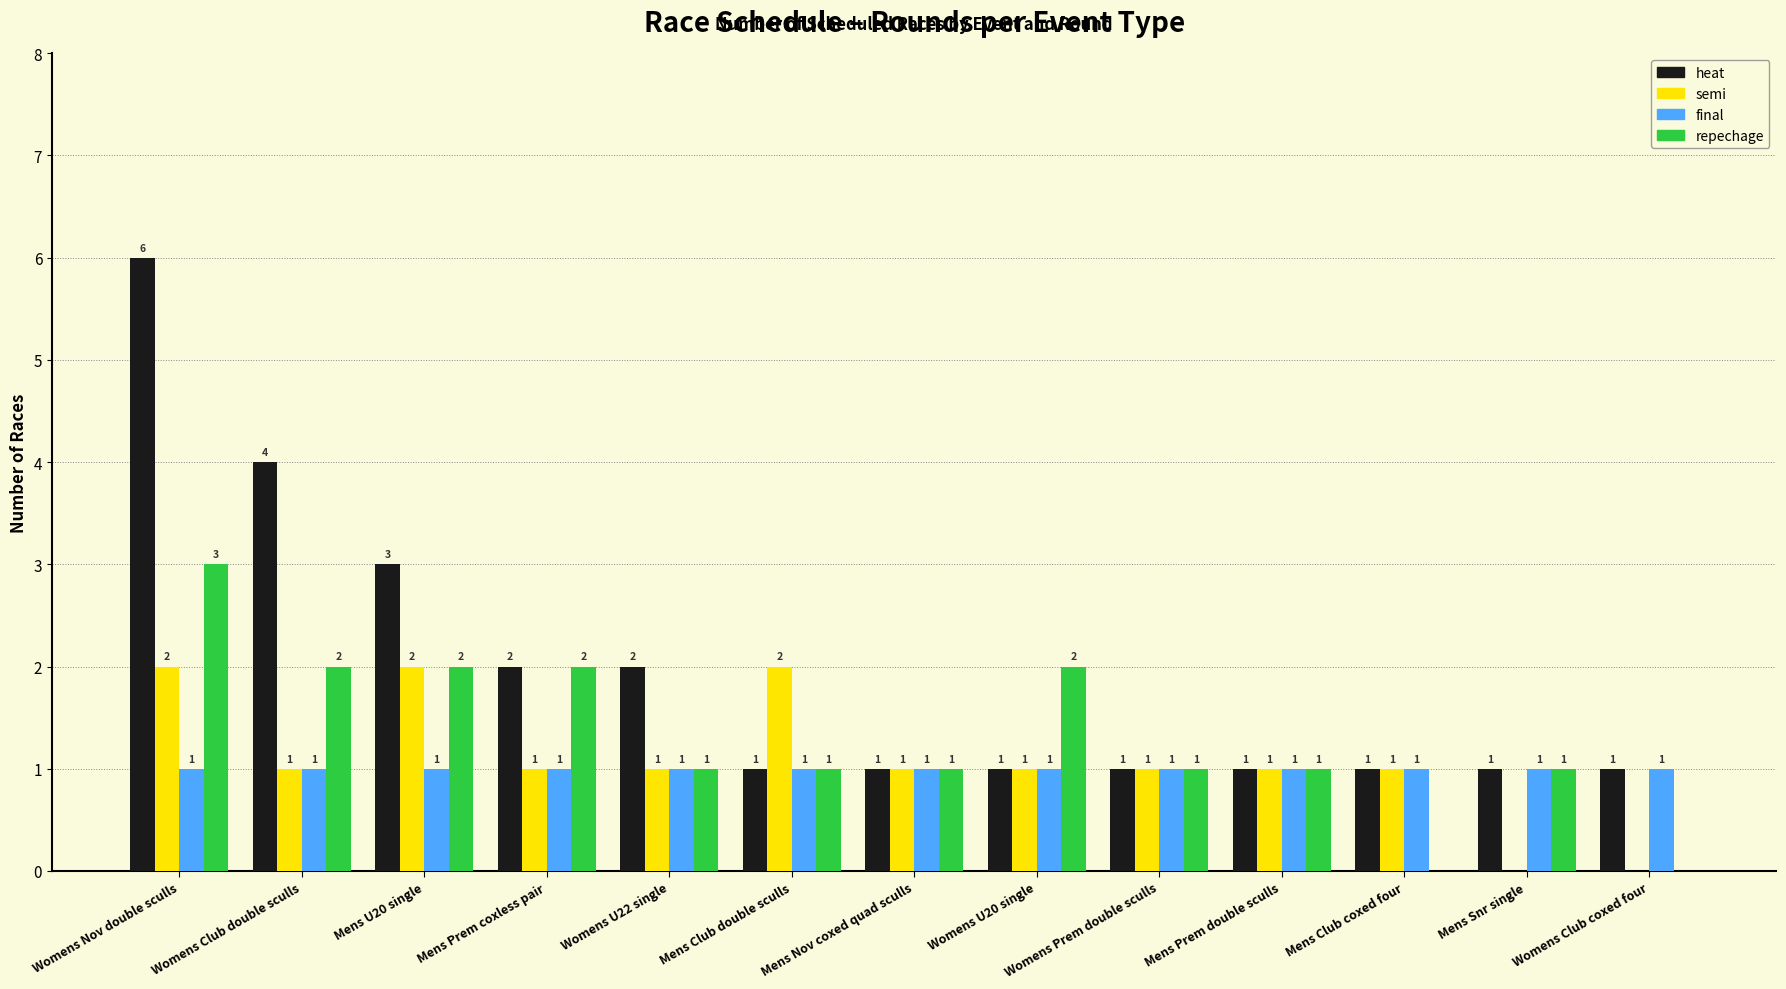

What is the average value of the final series?

1